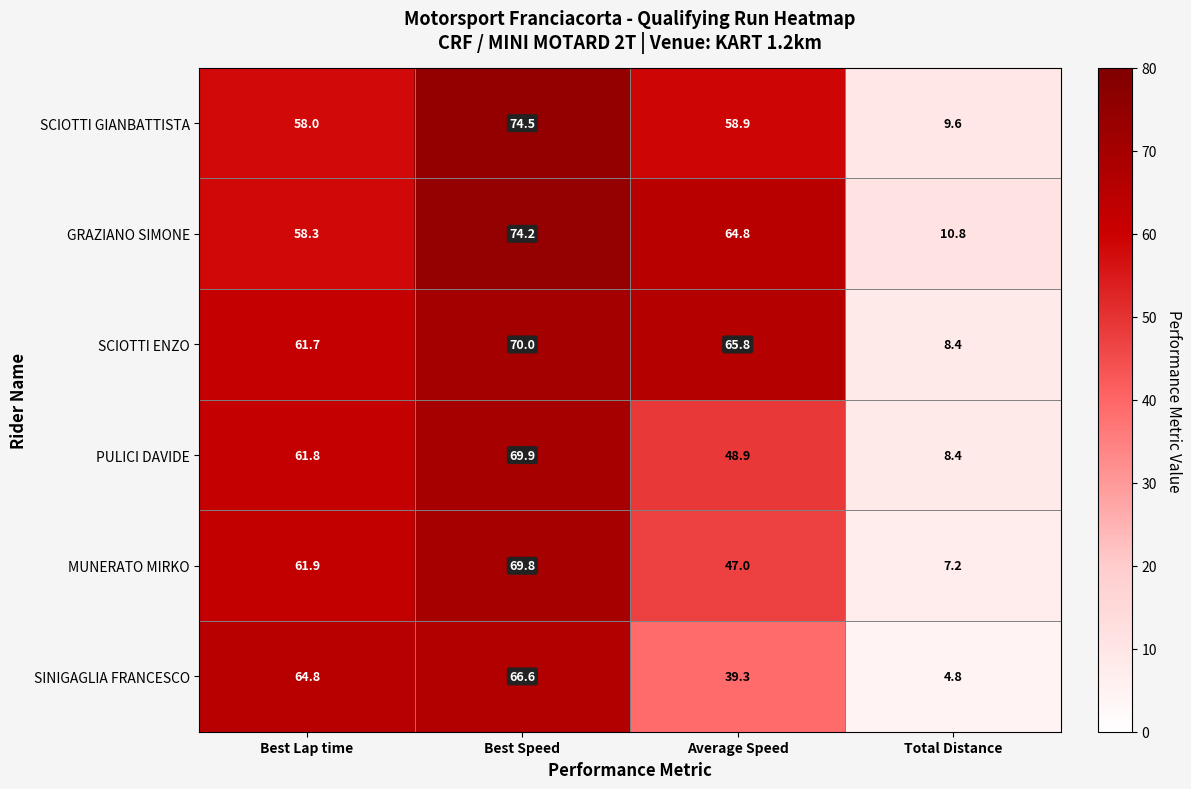

Which label corresponds to the largest value in the chart?

Best Speed